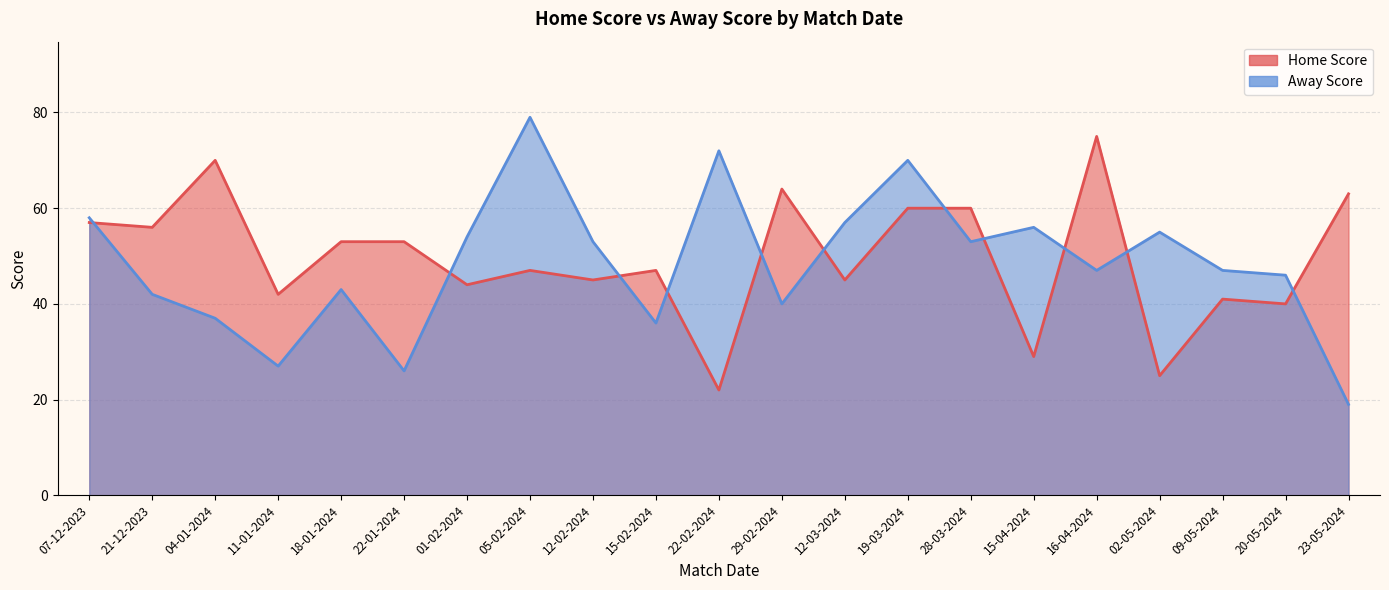

How many intersections are there between Away Score and Home Score?

11